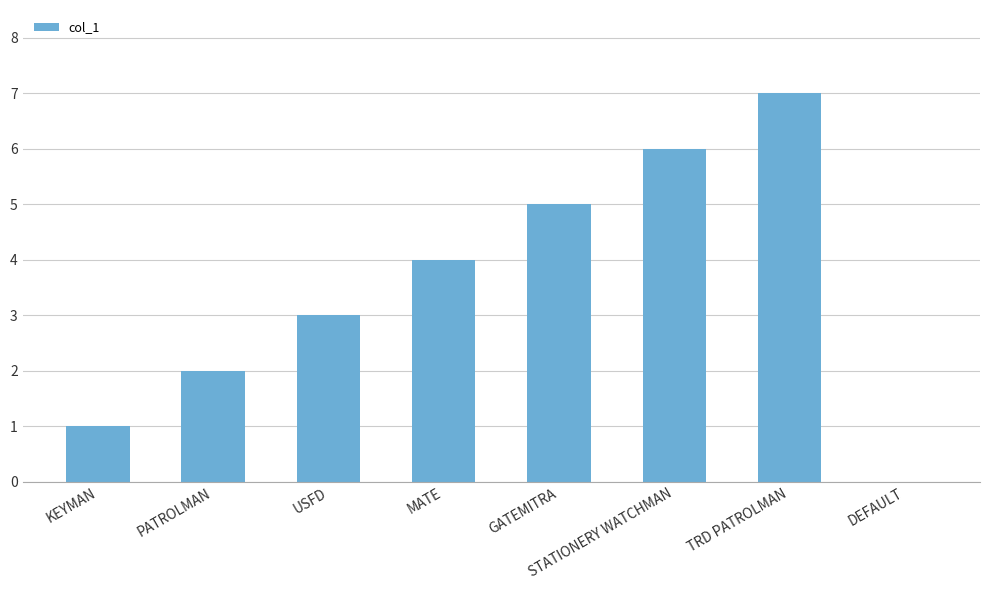

How many data points does each series have?

8